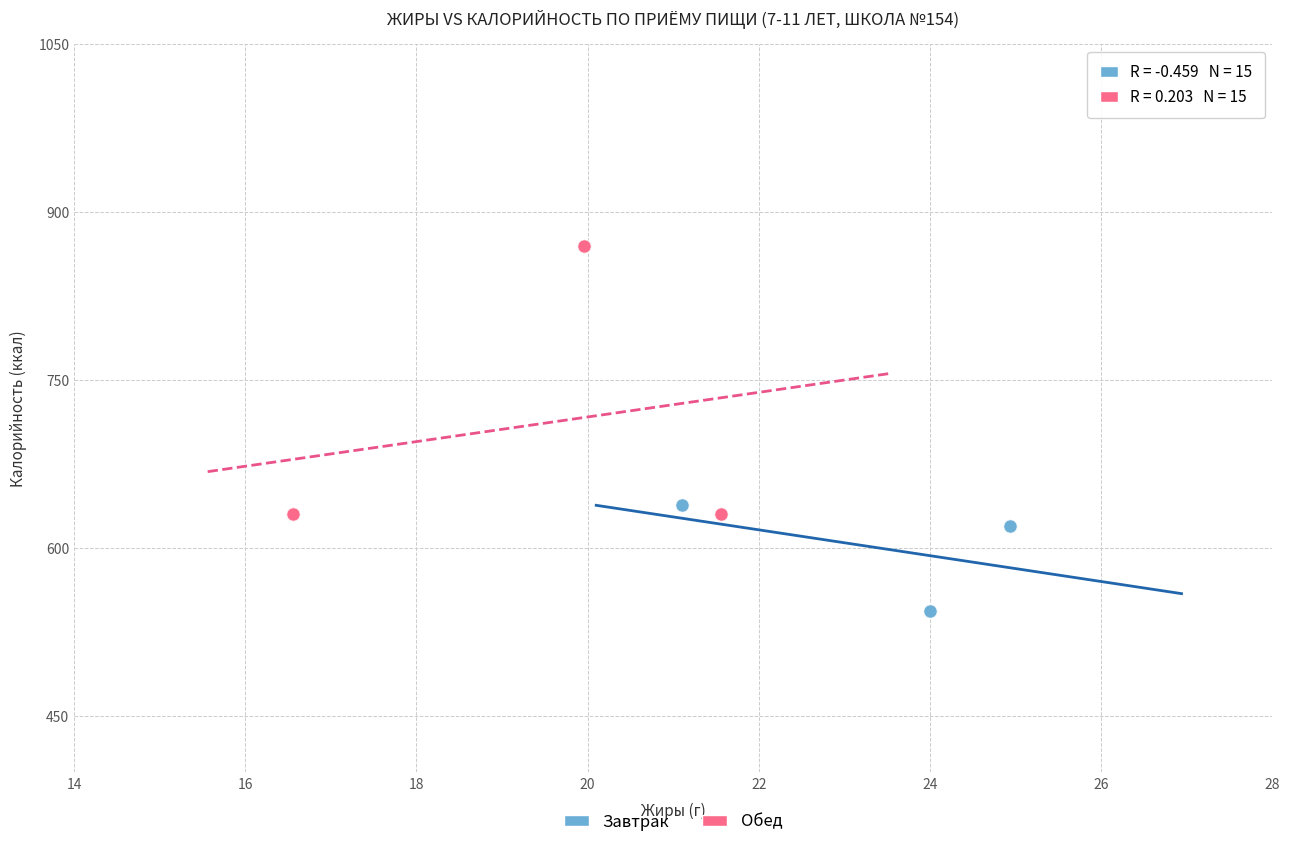

Which series contains the highest Y value?

Обед